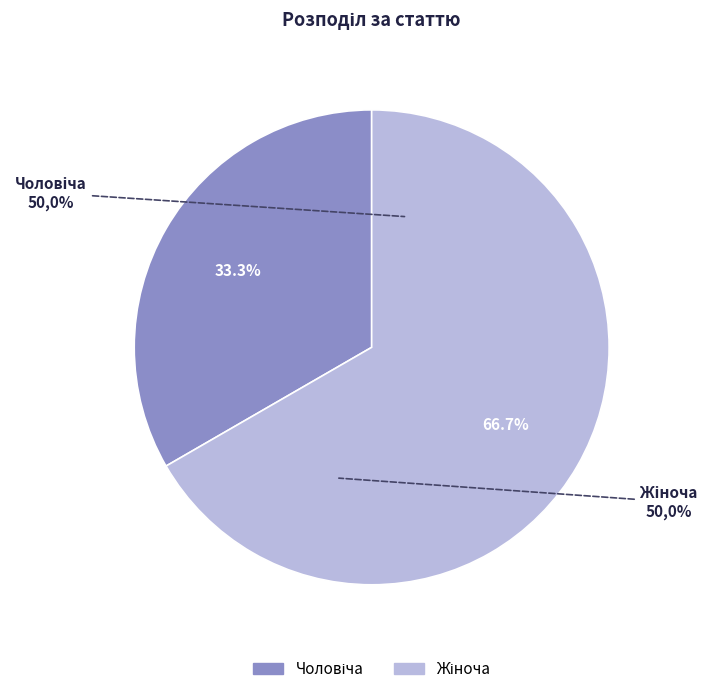

To the nearest percent, what portion does Жіноча represent?

67%